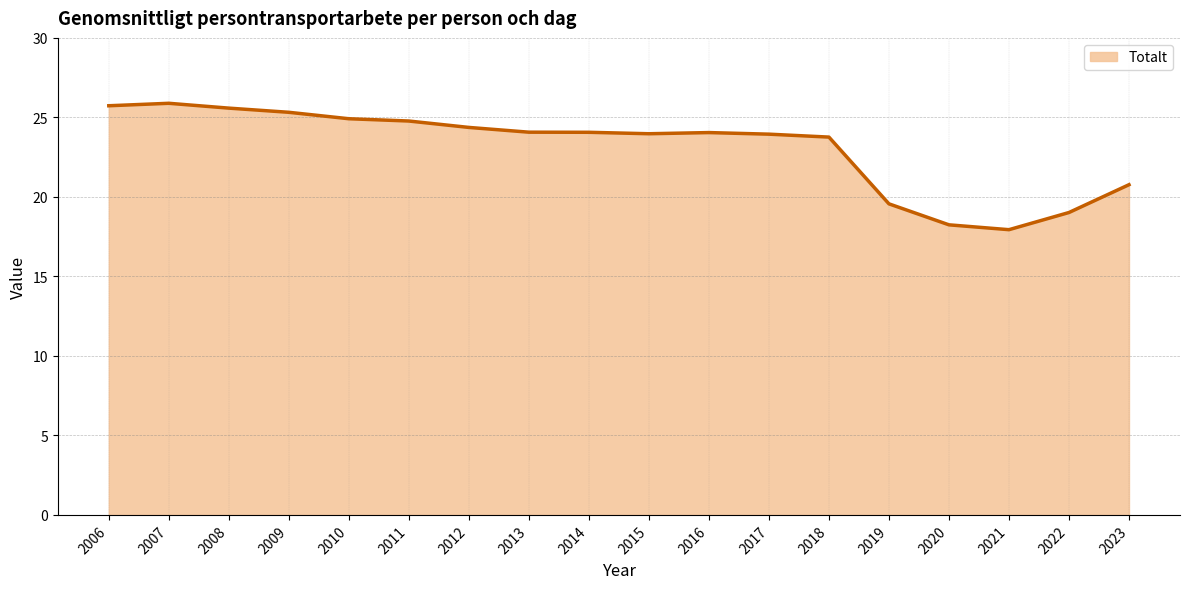

What is the change in value from 2007 to 2016?

-1.8